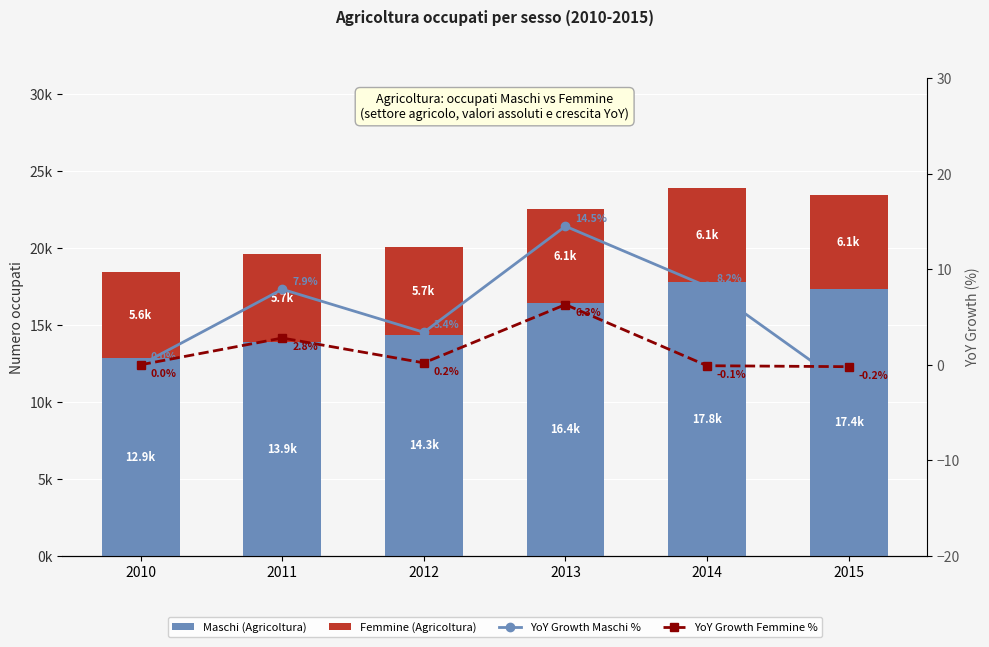

Is the value of YoY Growth Maschi % at 2015 greater than the value of Femmine (Agricoltura) at 2015?

No